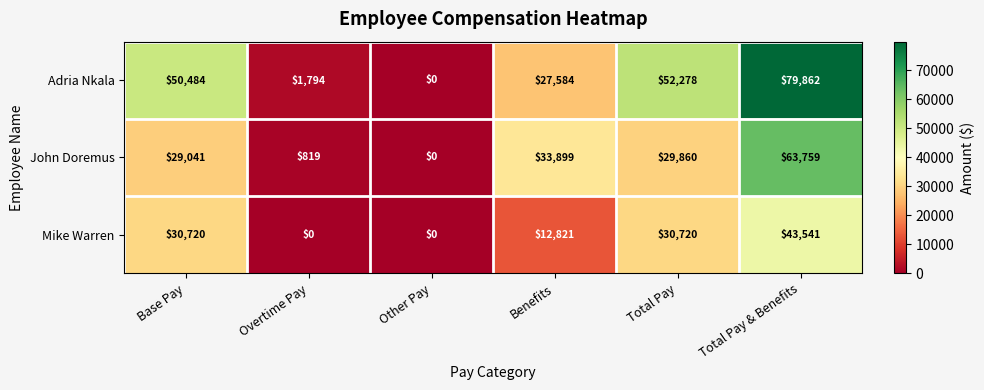

What is the greatest value displayed?

79862